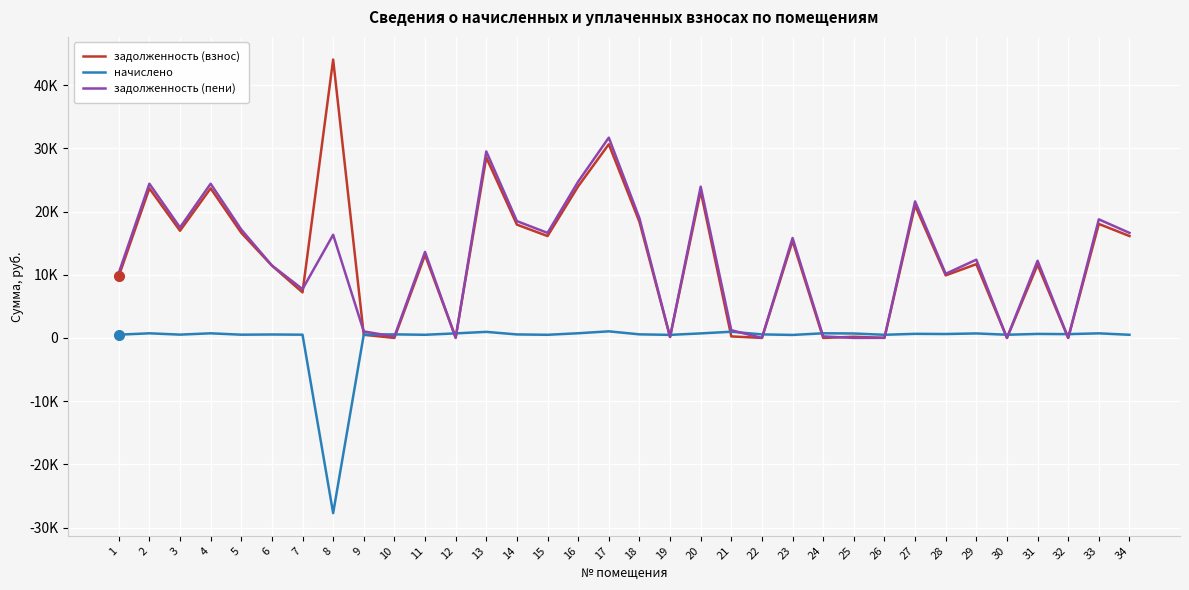

Does the chart display data point markers on the line(s)?

No